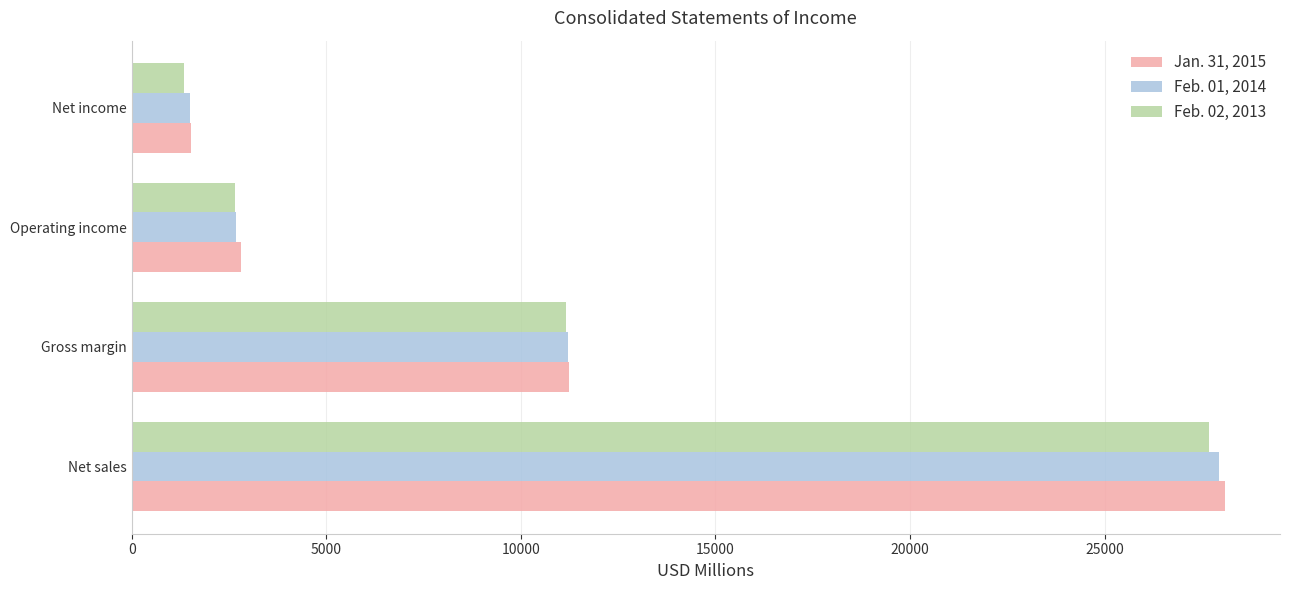

Which series changed the most between Operating income and Net income?

Feb. 02, 2013